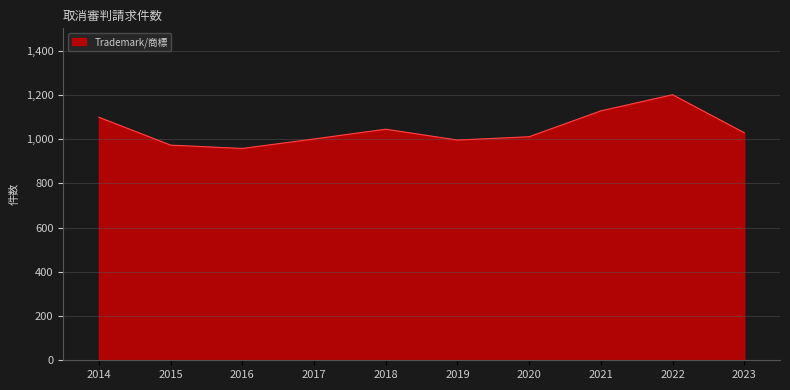

The value at 2020 is 1011. True or false?

True